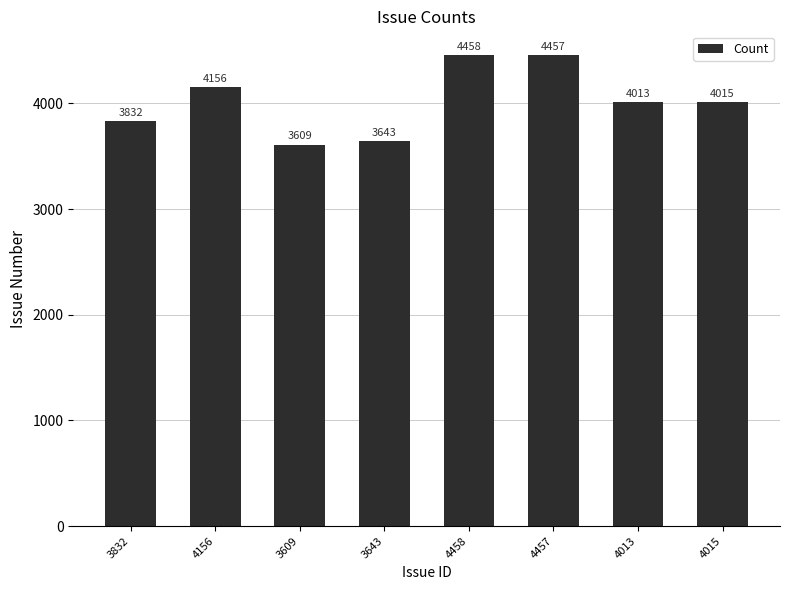

What is the average value?

4023